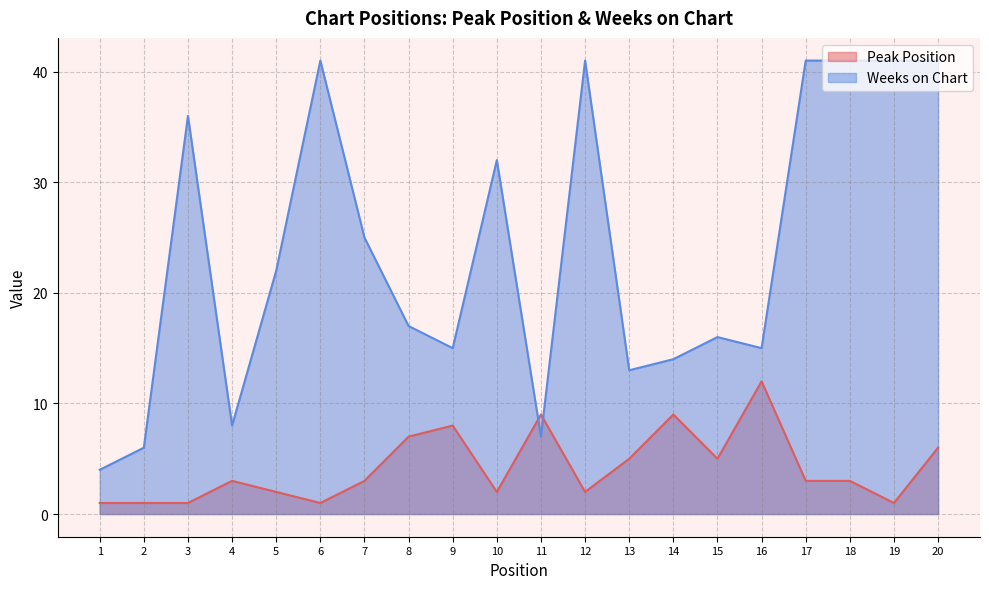

What value does the Weeks on Chart series have at 18, to the nearest 5?

40